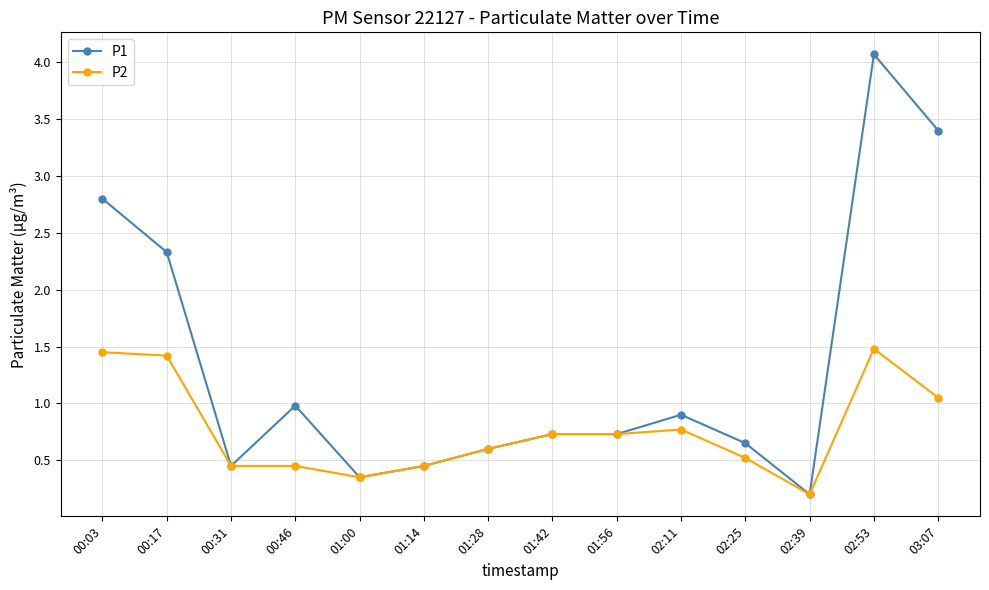

Count the number of data series in this chart.

2